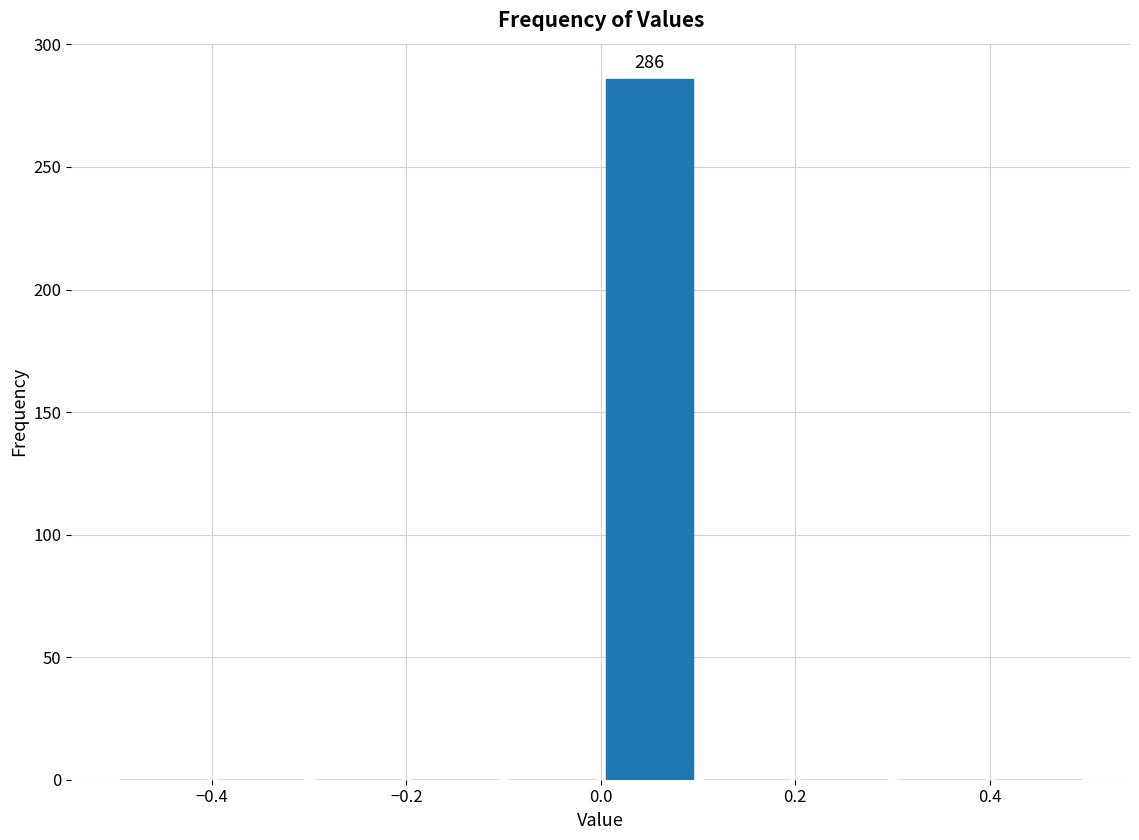

Which range on the x-axis has the tallest bar?

0.0 to 0.1